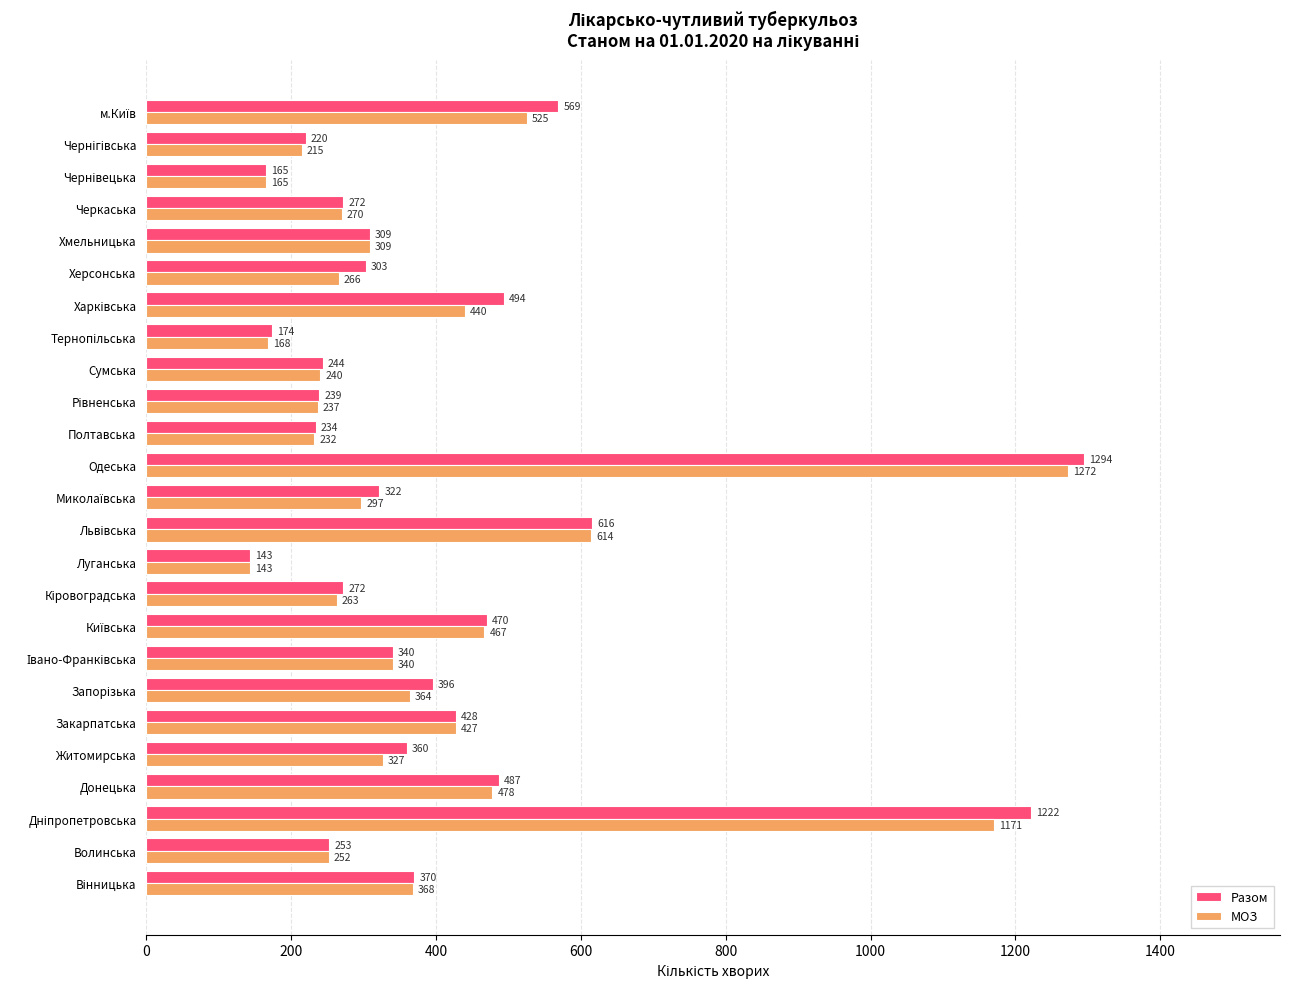

List the series in order of their overall mean, lowest first.

МОЗ, Разом